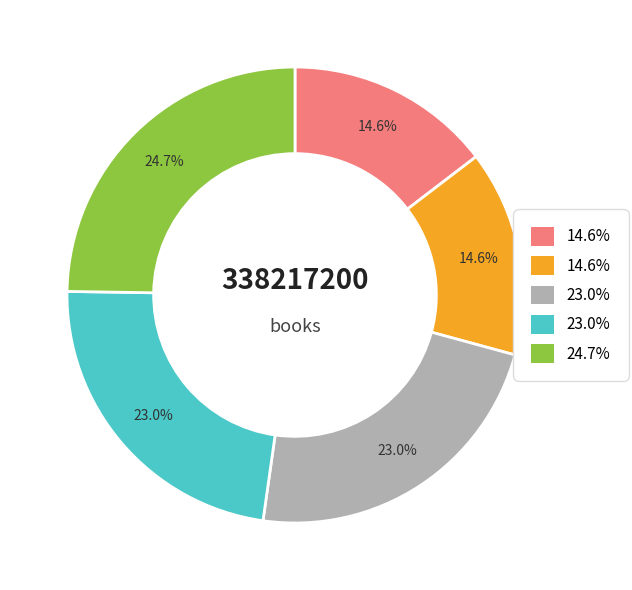

To the nearest percent, what is the average slice percentage?

20%